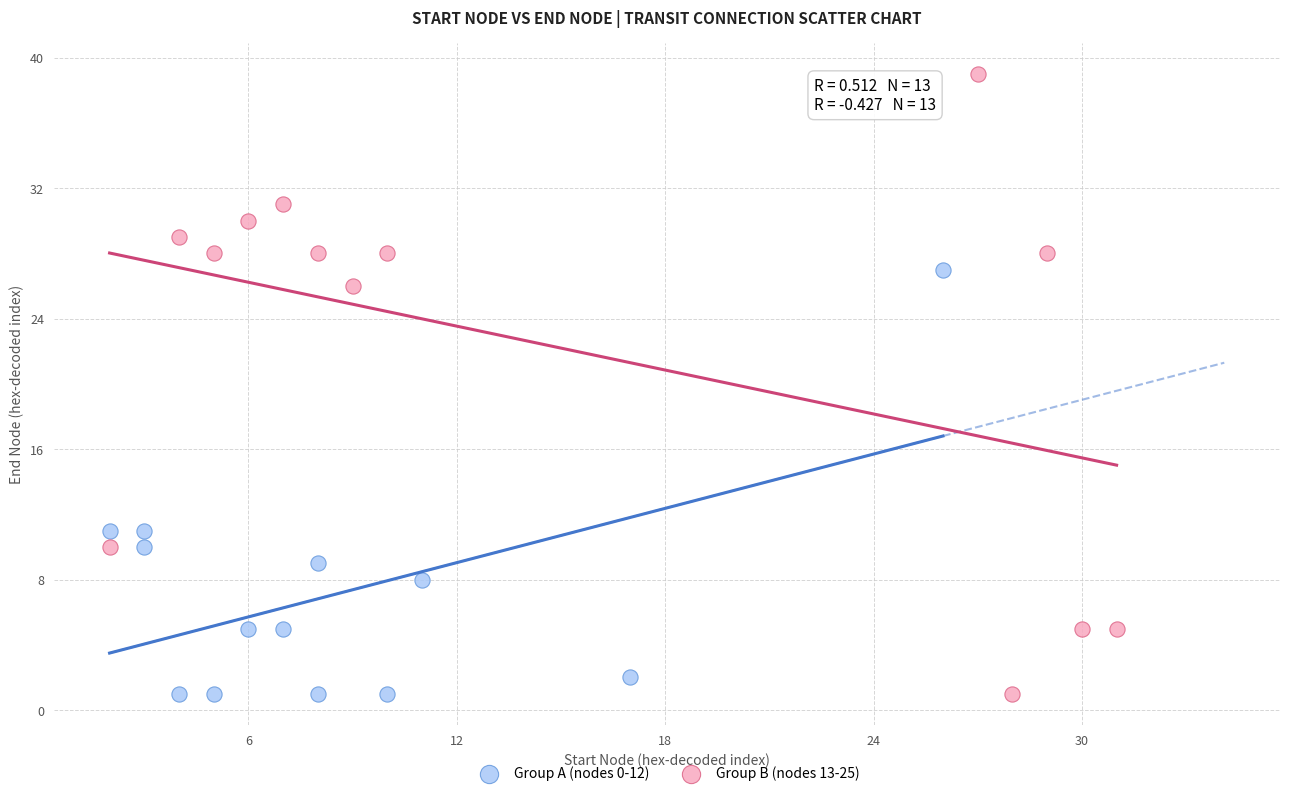

Which series has the widest spread of Y values?

Group B (nodes 13-25)